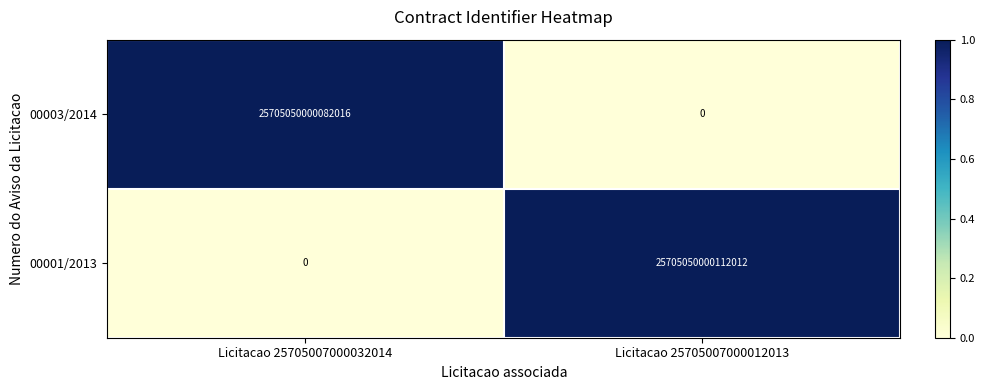

At how many categories does at least one series exceed 0?

2